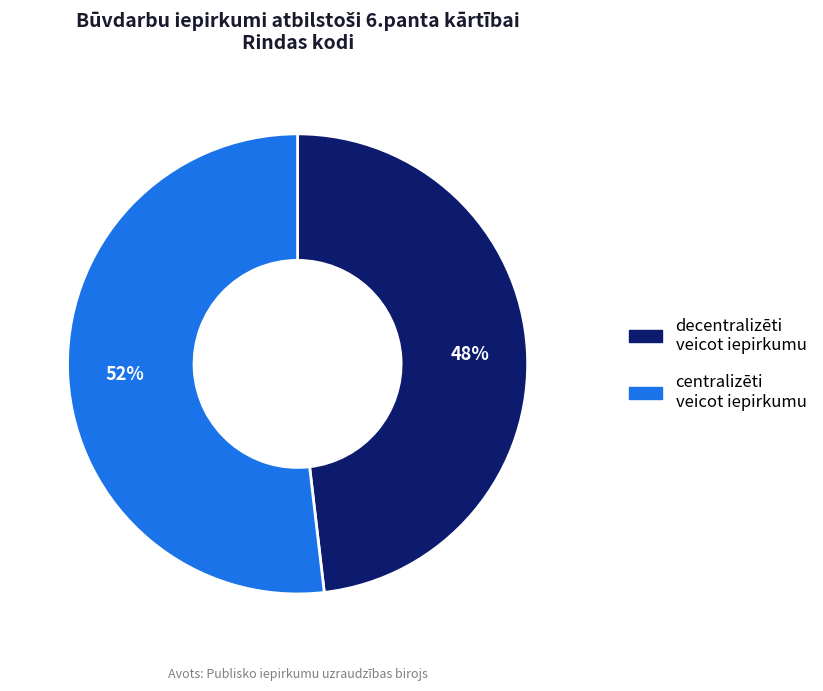

How many slices are in this pie chart?

2